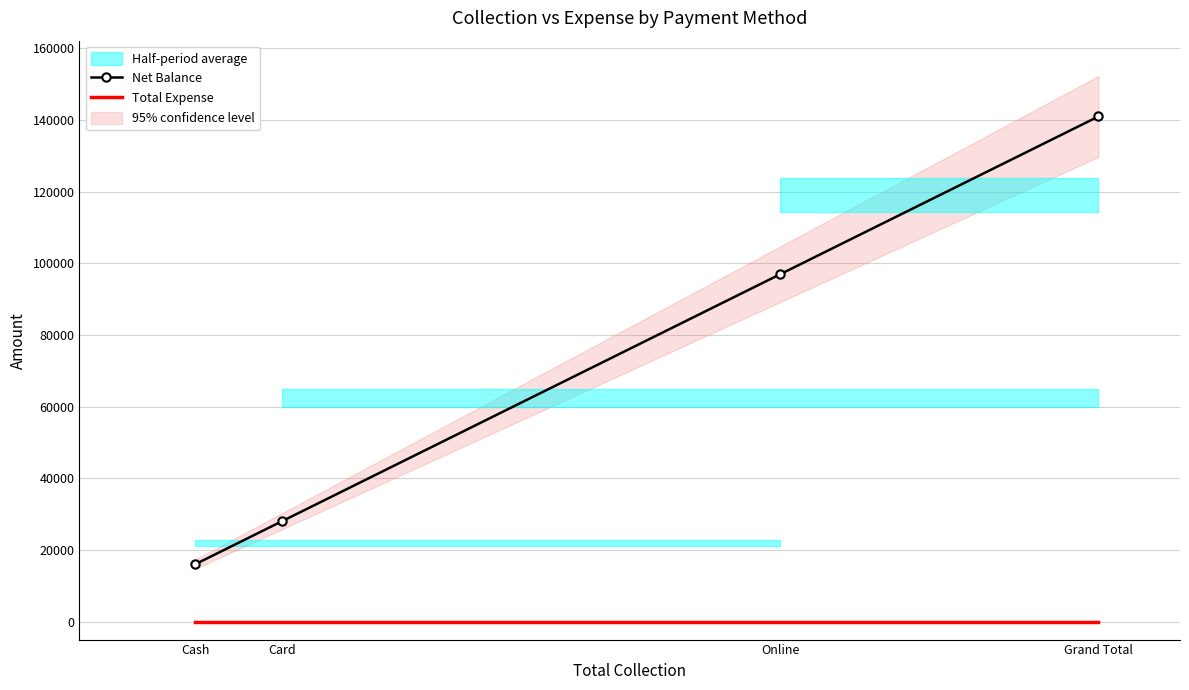

What is the difference between the maximum and second lowest values in the Net Balance series?

113000